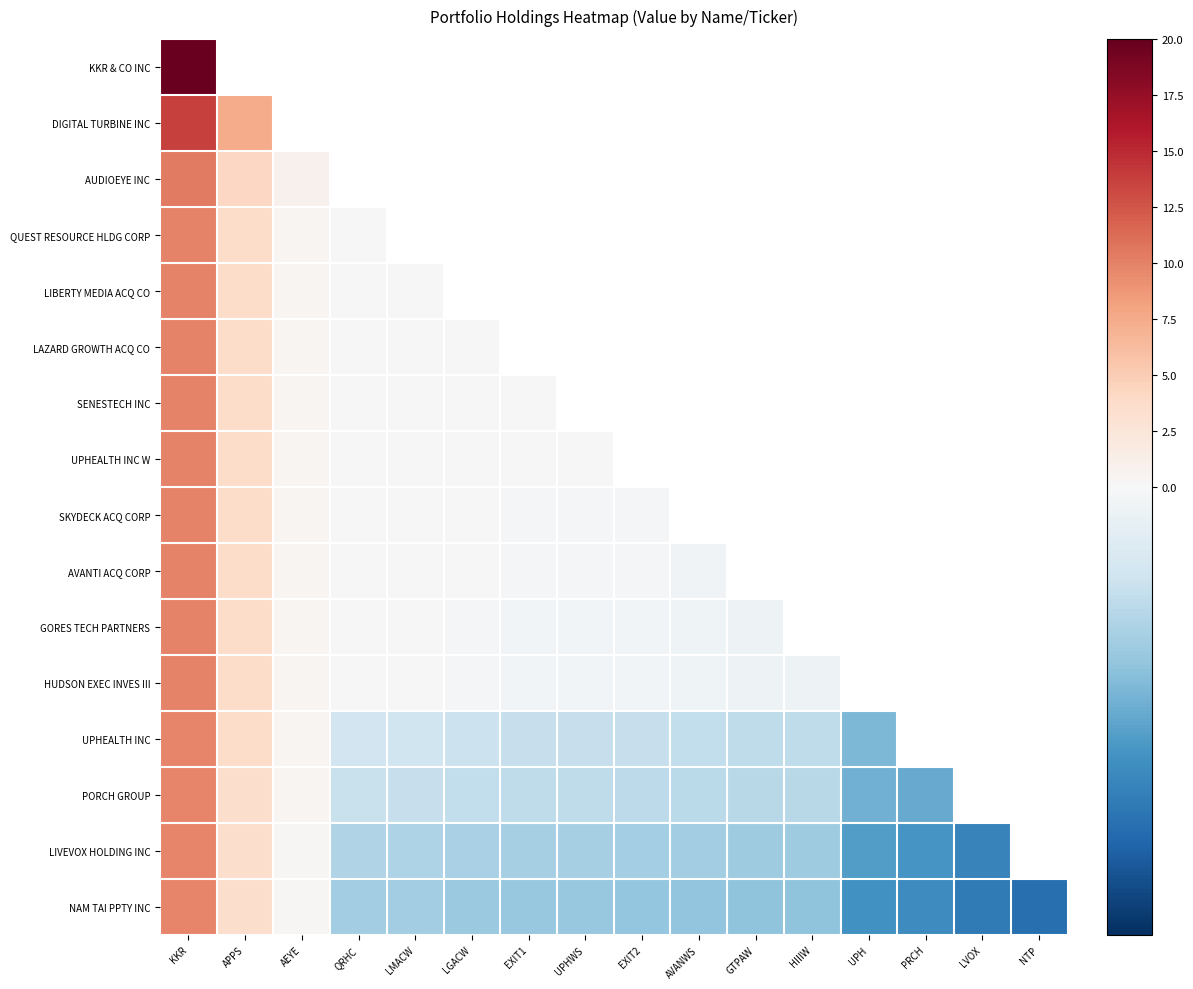

What is the minimum value shown in the chart?

-0.3